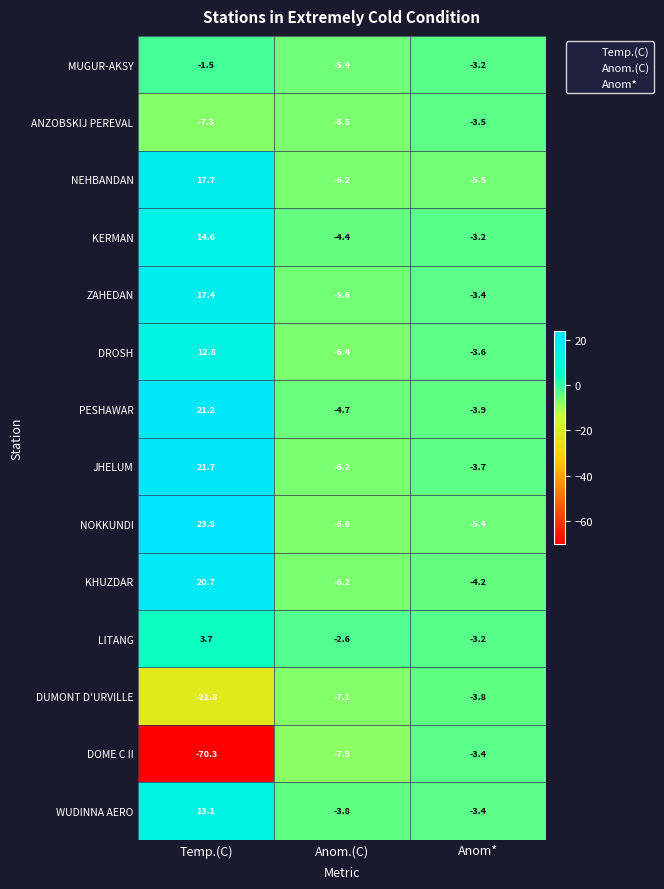

Which category has the highest value in the KHUZDAR series?

Temp.(C)